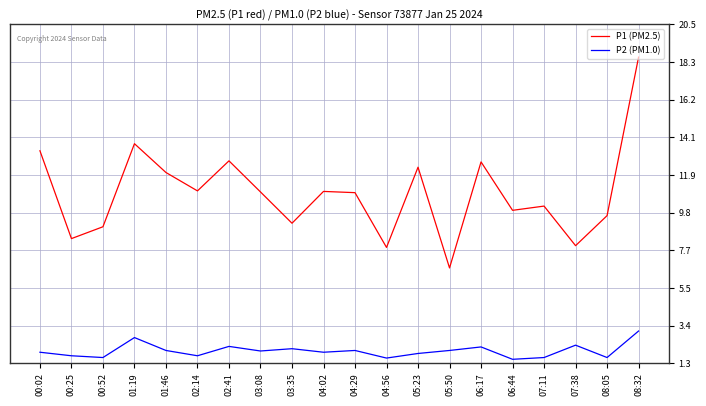

Which series changed the most between 05:23 and 05:50?

P1 (PM2.5)